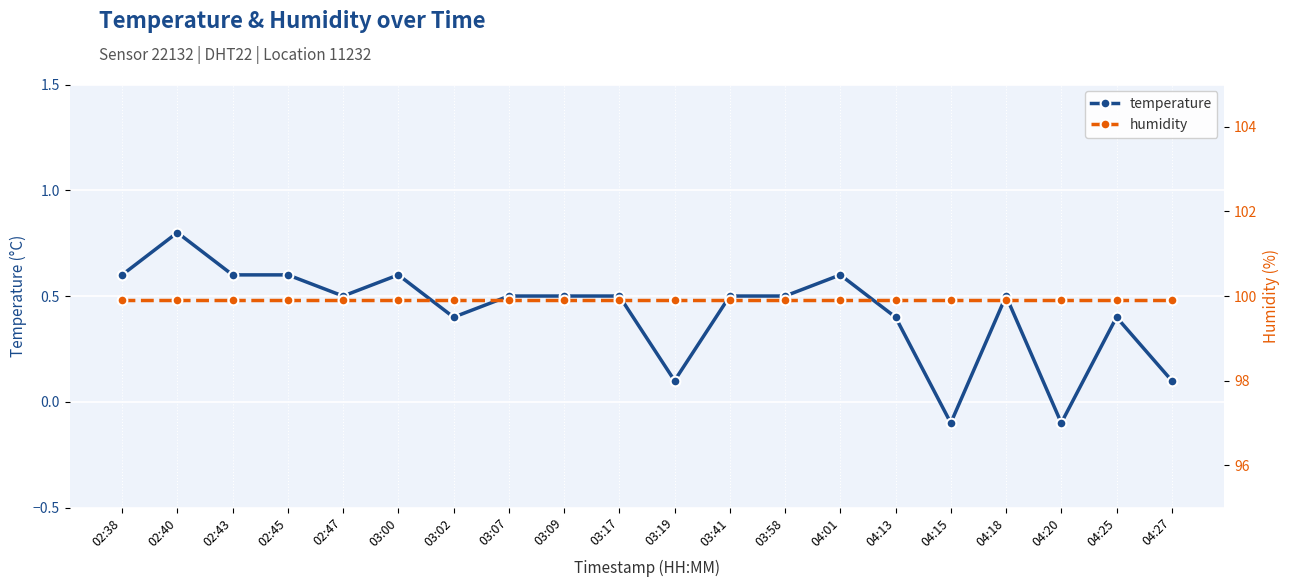

How many temperature values are between 0 and 1?

18